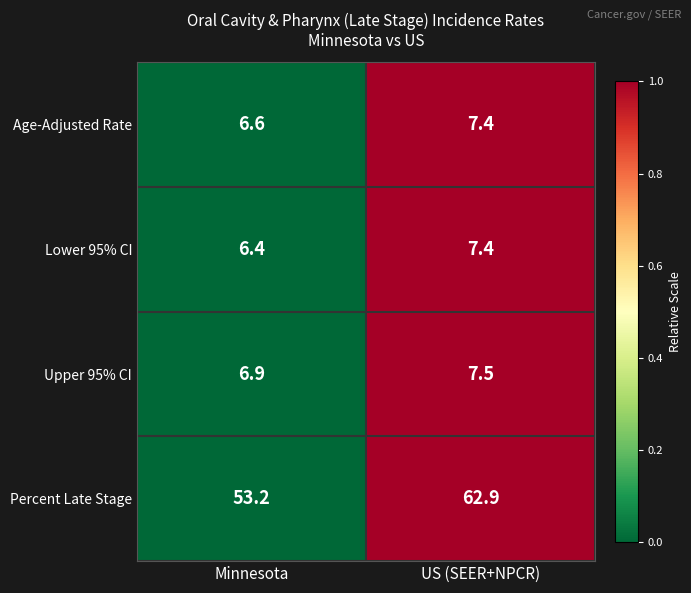

Which label corresponds to the smallest value in the chart?

Minnesota